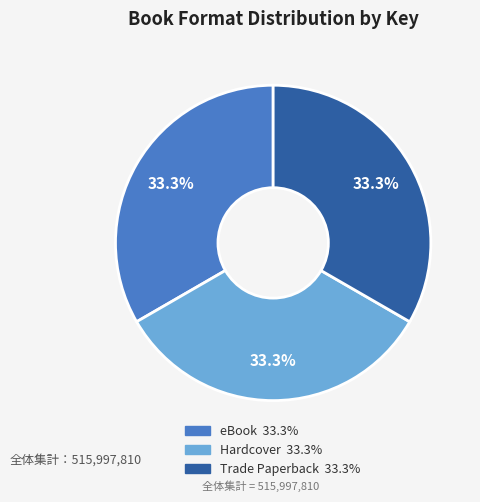

Does any single category account for the majority?

No